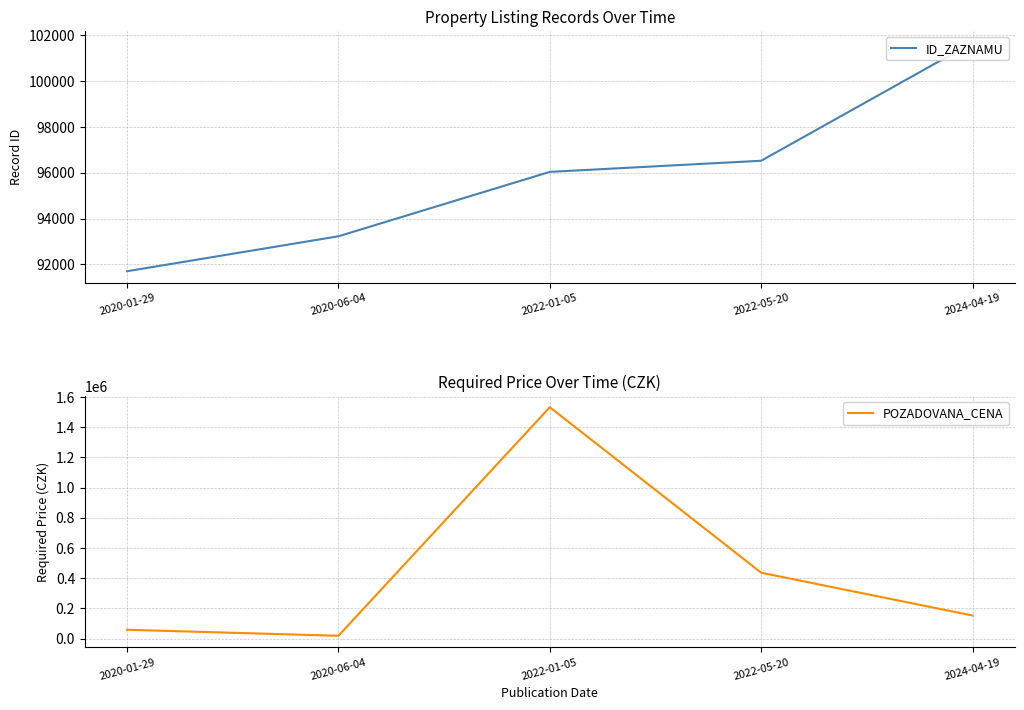

What is the average value of the ID_ZAZNAMU series?

95837